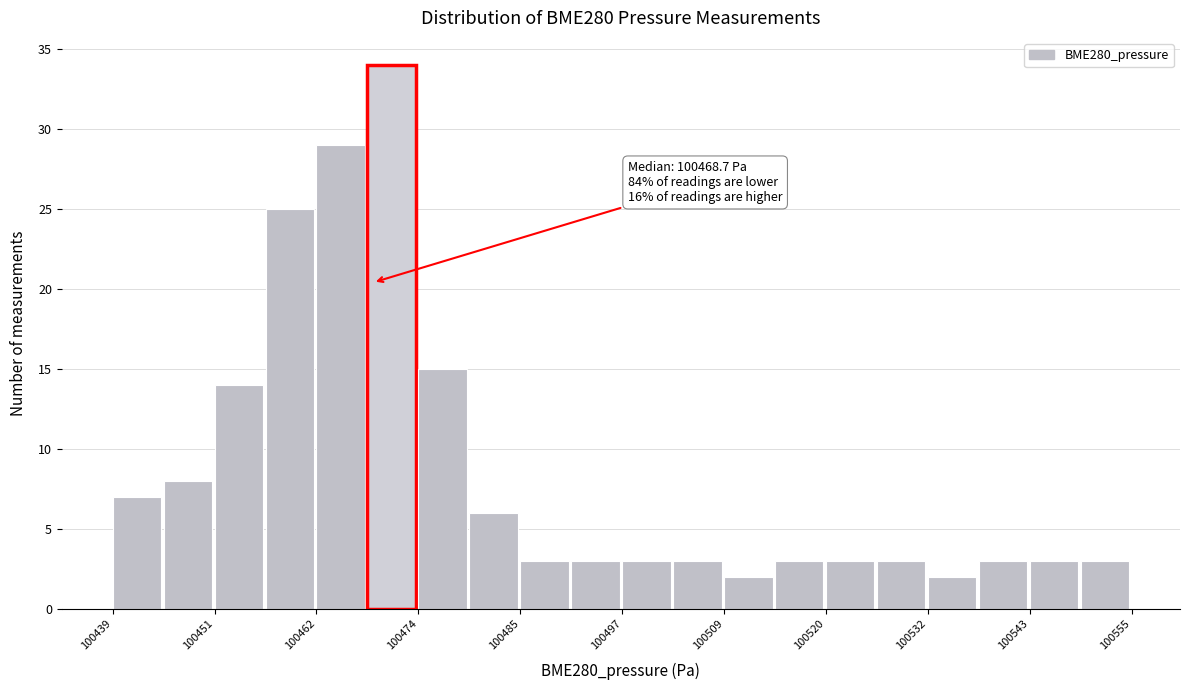

Around what value on the x-axis is the tallest bar? Give the approximate position of its centre, as read against the axis.

100470